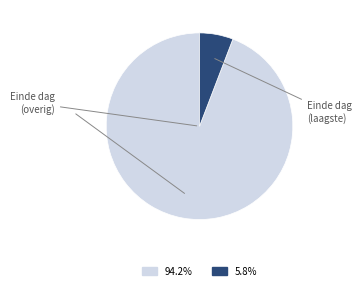

Is there any slice that represents more than half of the pie?

Yes